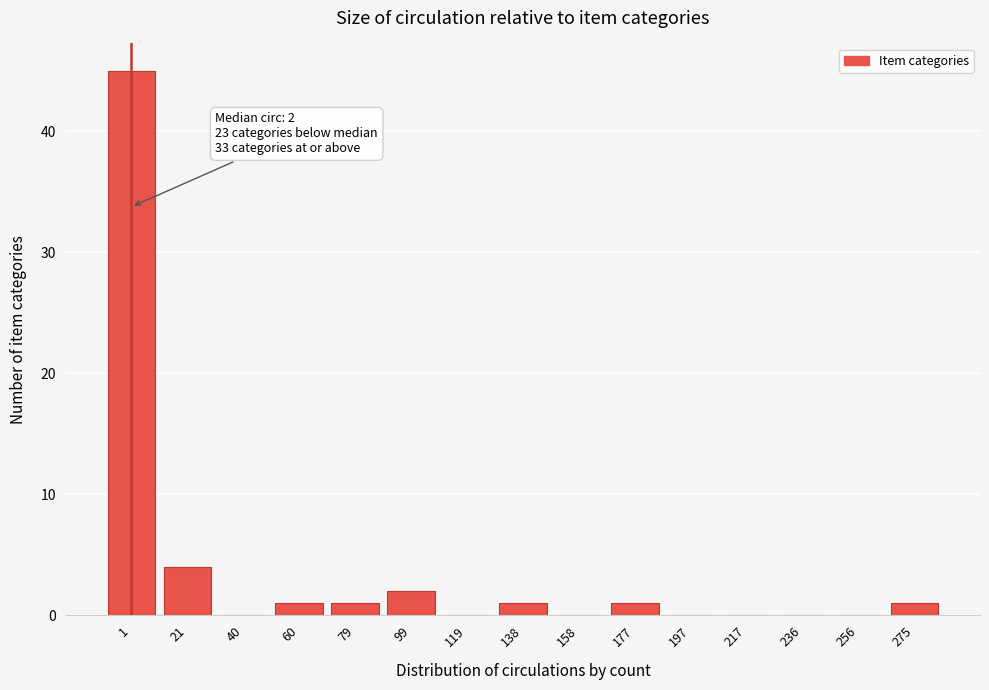

Reading left to right, what are all the values shown in this chart?

1=45	21=4	40=0	60=1	79=1	99=2	119=0	138=1	158=0	177=1	197=0	217=0	236=0	256=0	275=1